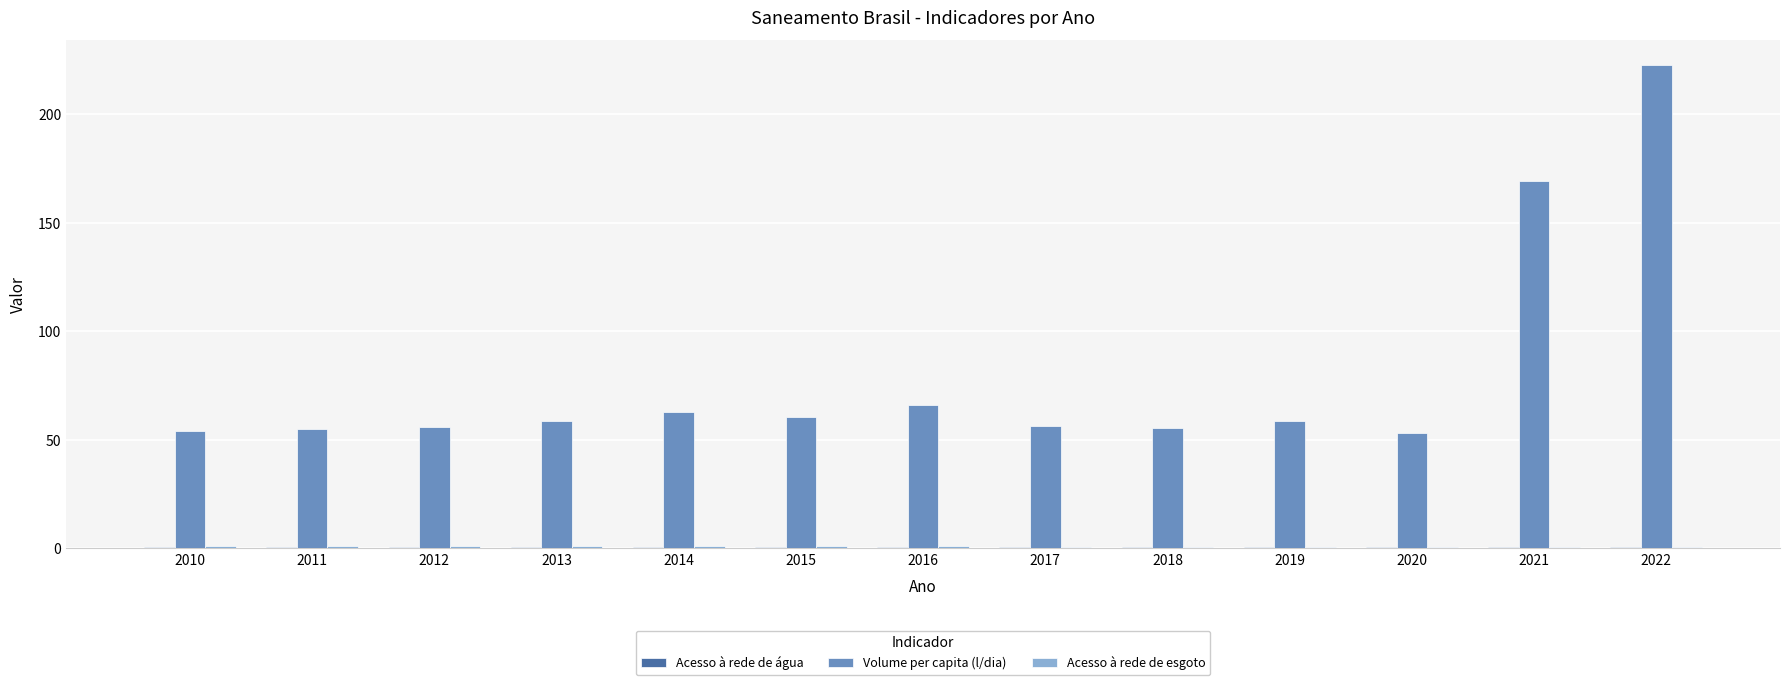

Which series changed the most between 2013 and 2021?

Volume per capita (l/dia)